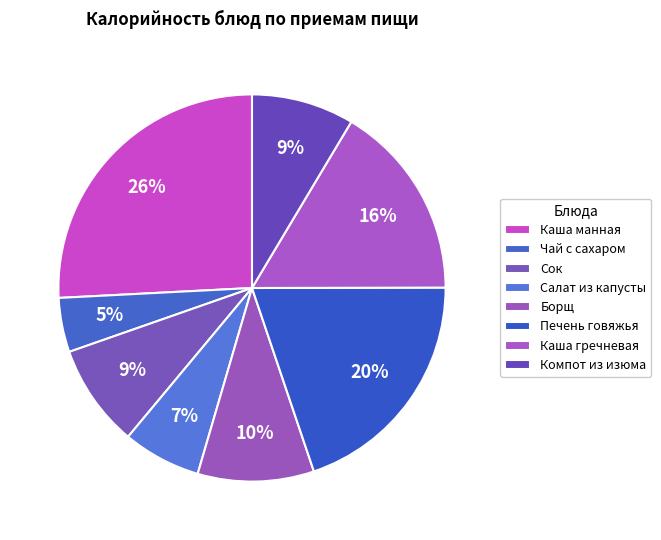

Which has a higher value, Компот из изюма or Сок?

Сок